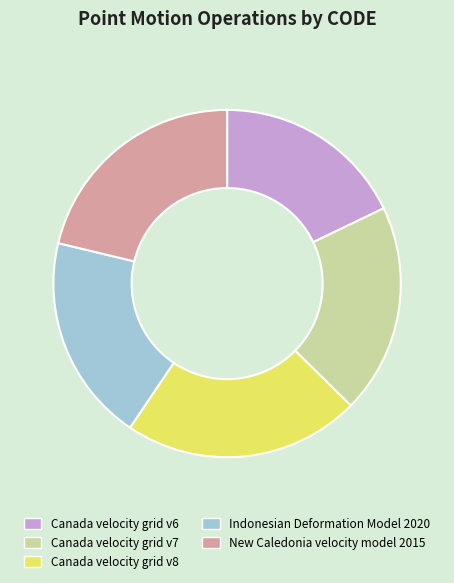

The Canada velocity grid v6 slice represents 18% of the pie. True or false?

True